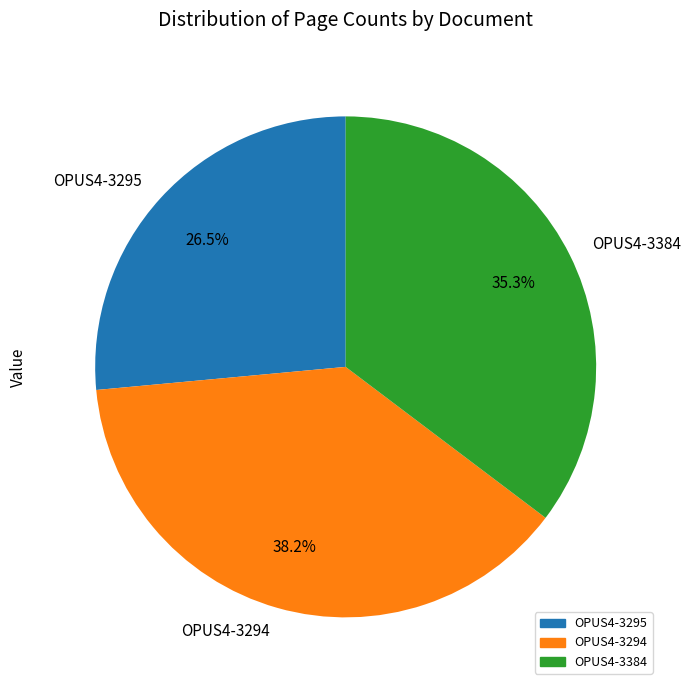

Which slice is the smallest?

OPUS4-3295